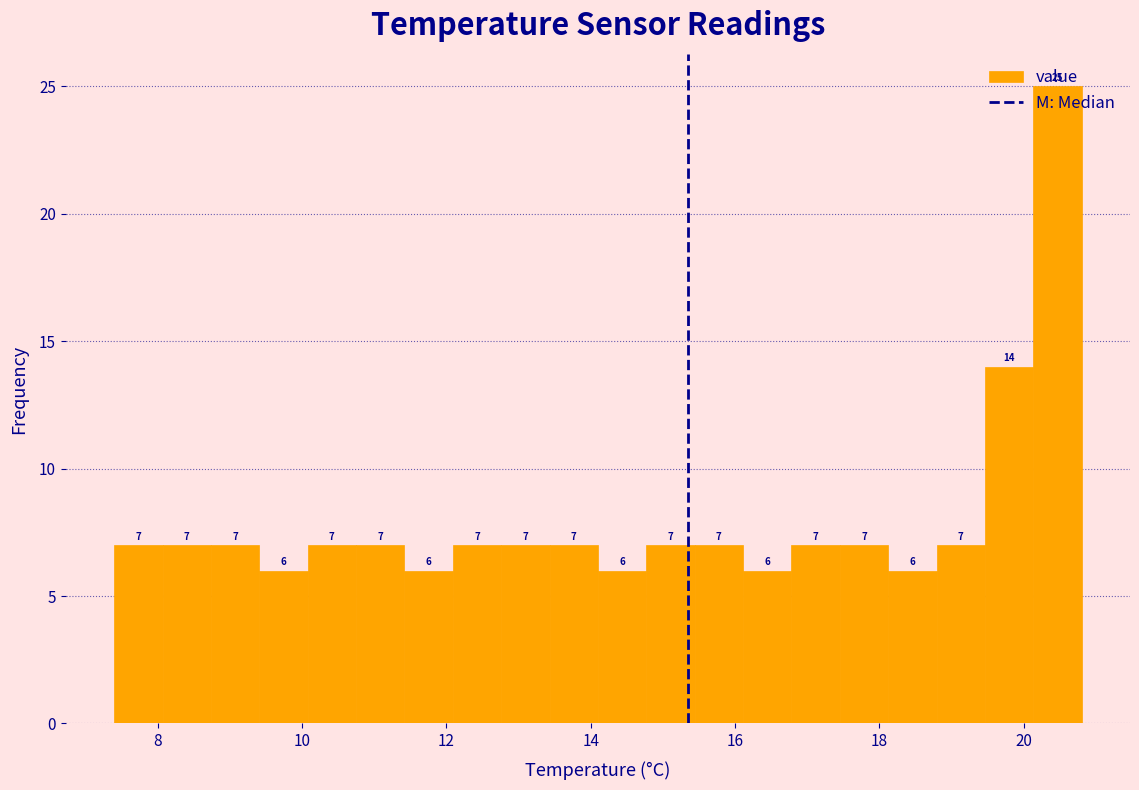

Read against the x-axis, roughly where is the centre of the tallest bar?

20.4